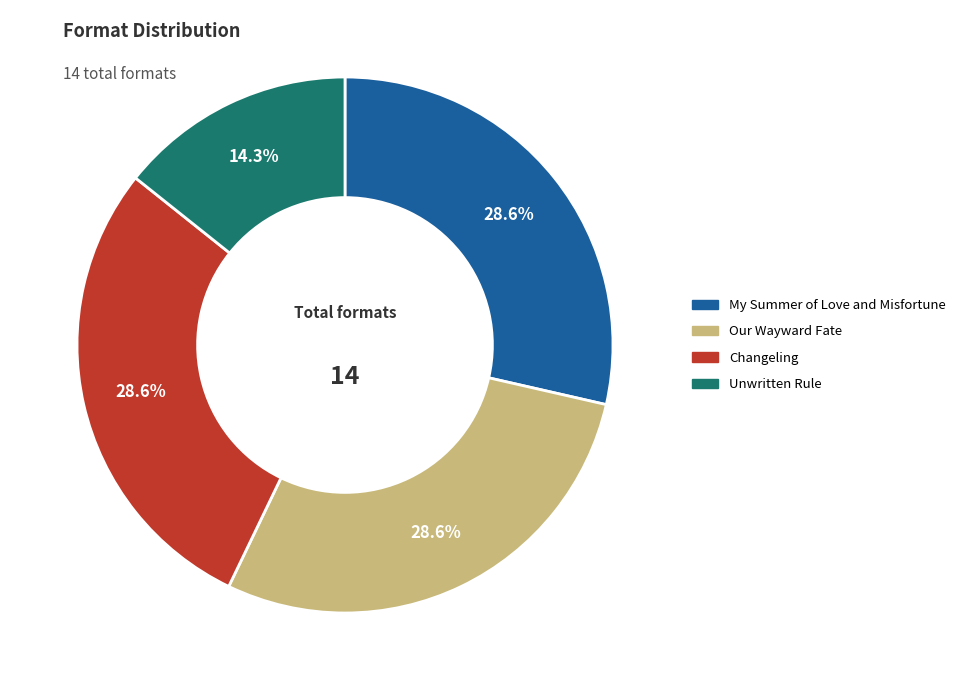

Which slice is the smallest?

Unwritten Rule